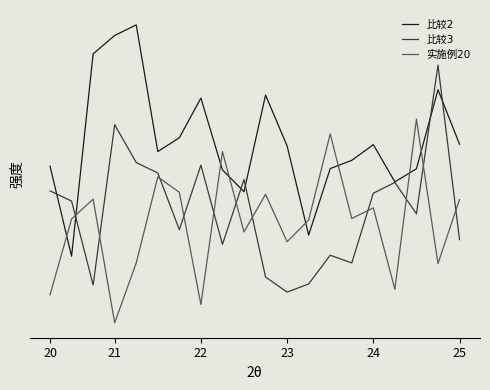

Does the chart have visible grid lines?

No